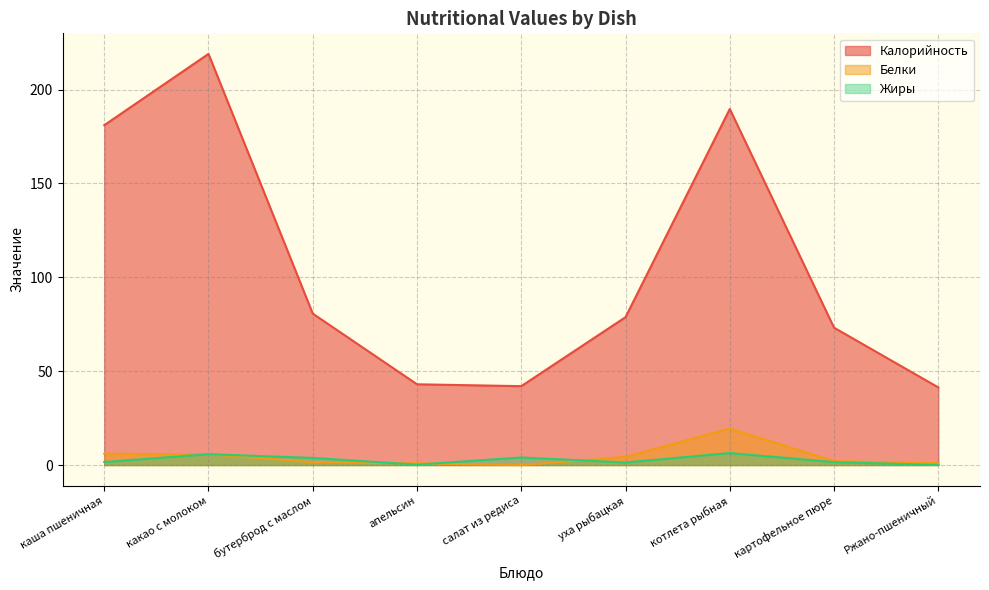

What are all the series names shown in the legend?

Калорийность, Белки, Жиры